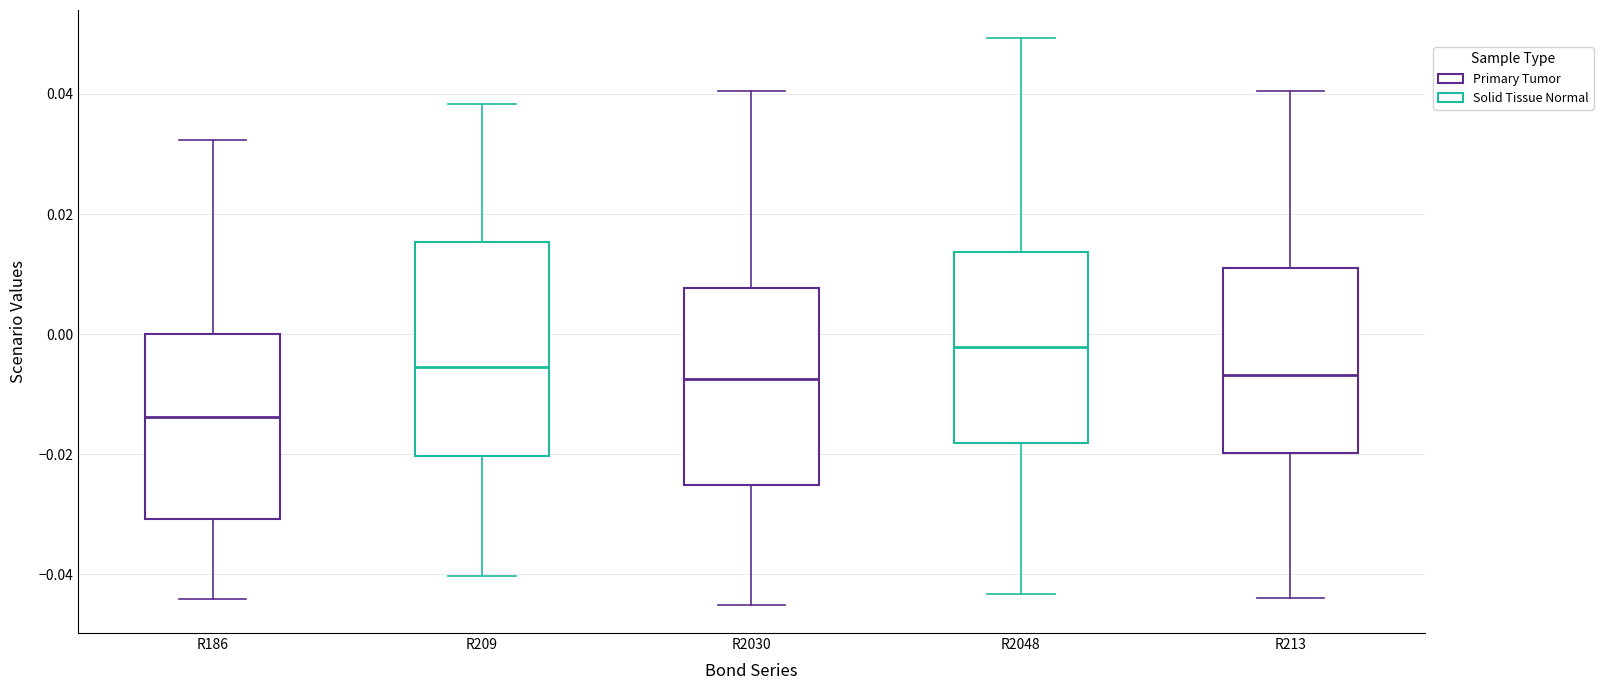

Where is the upper edge of the box for R213 on the y-axis? The values are not printed on the chart, so give them approximately, as read against the axis.

0.010